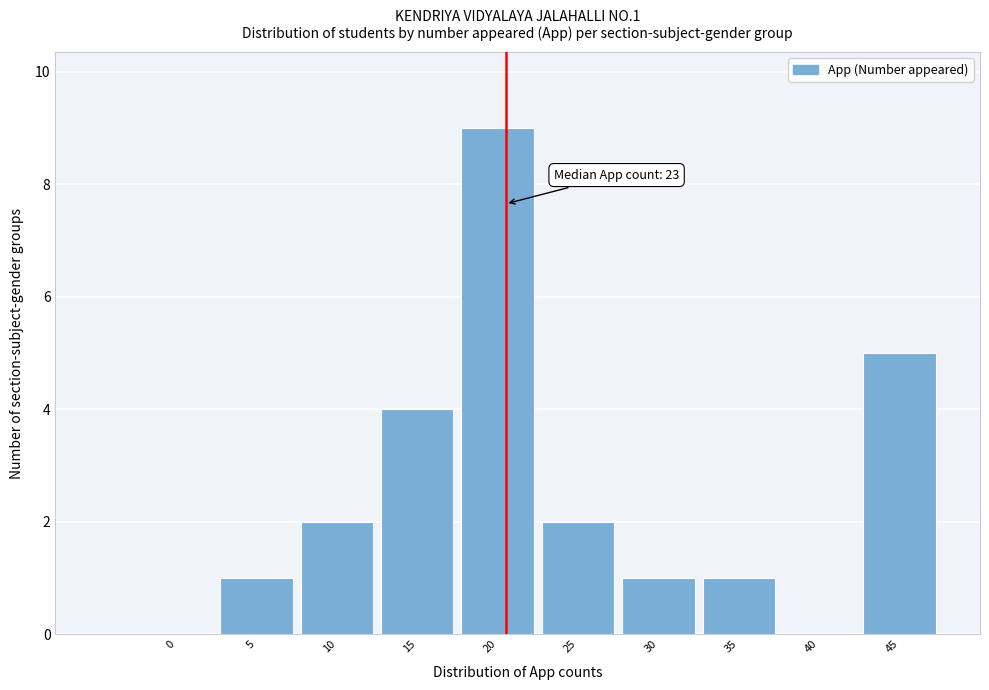

Reading left to right, what are all the values shown in this chart?

0=0	5=1	10=2	15=4	20=9	25=2	30=1	35=1	40=0	45=5